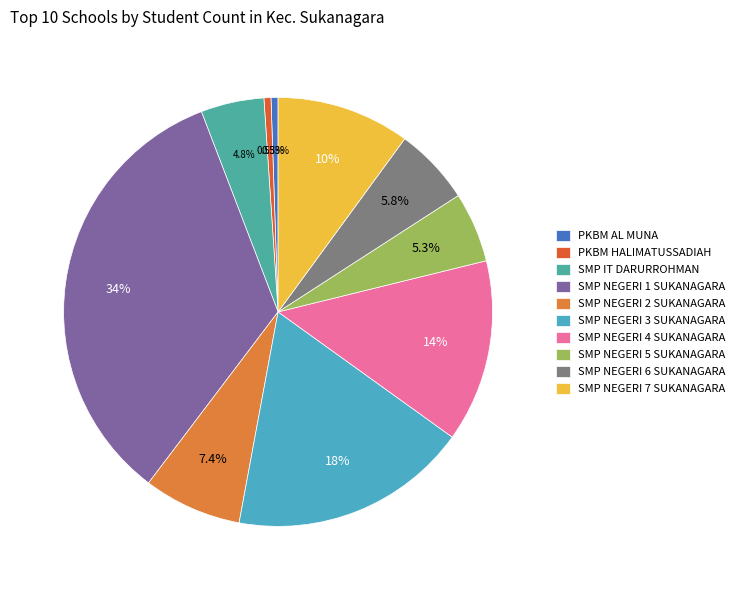

What percentage is the SMP NEGERI 5 SUKANAGARA slice, to the nearest percent?

5%